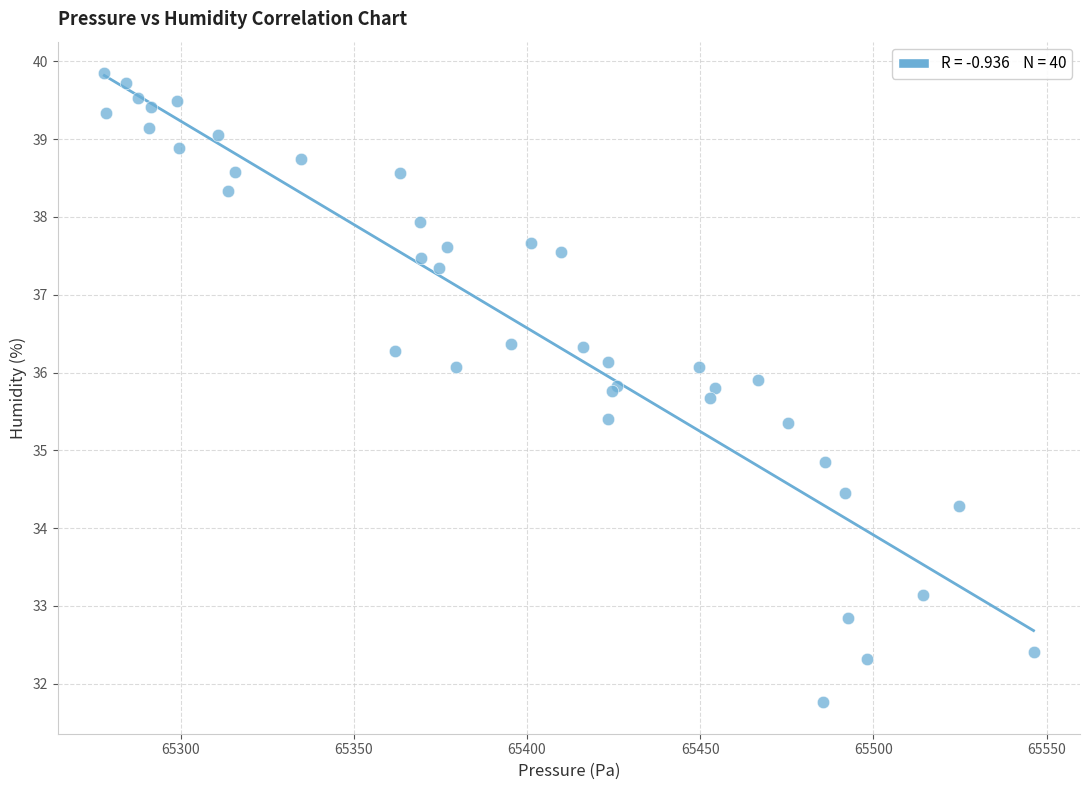

What Y value in the scatter plot is closest to 35?

34.9